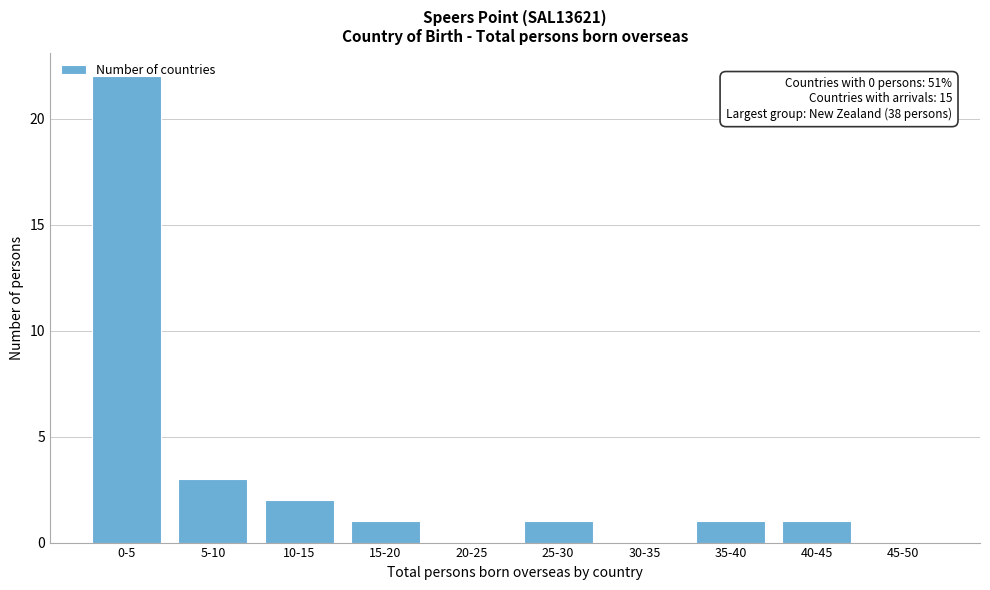

Which has a higher value, 5-10 or 45-50?

5-10